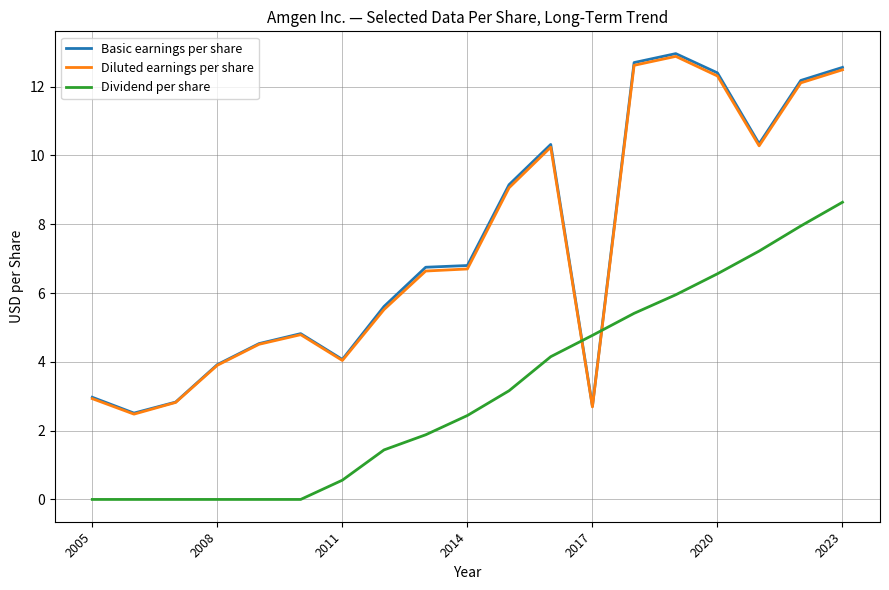

How many lines are shown in the chart?

3